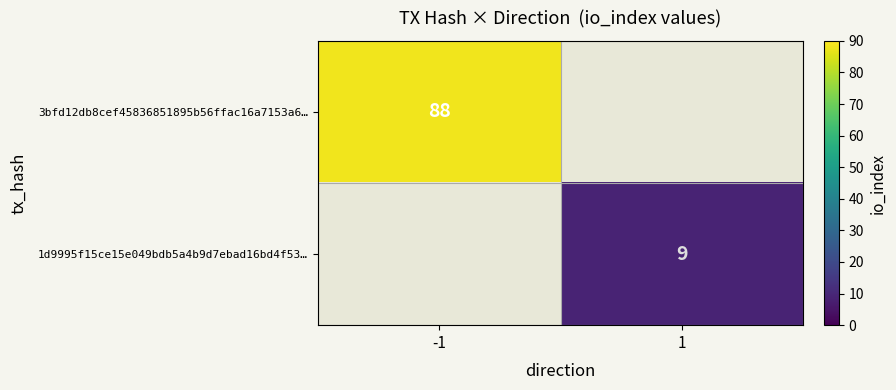

What is the greatest value displayed?

88.0